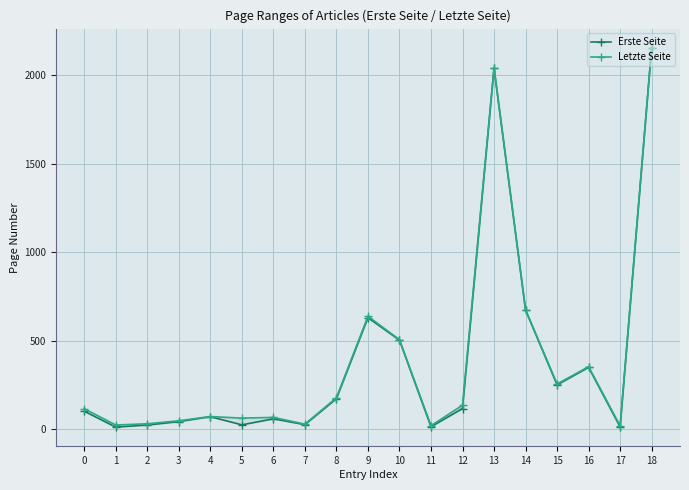

True or false: Erste Seite and Letzte Seite intersect in this chart.

False